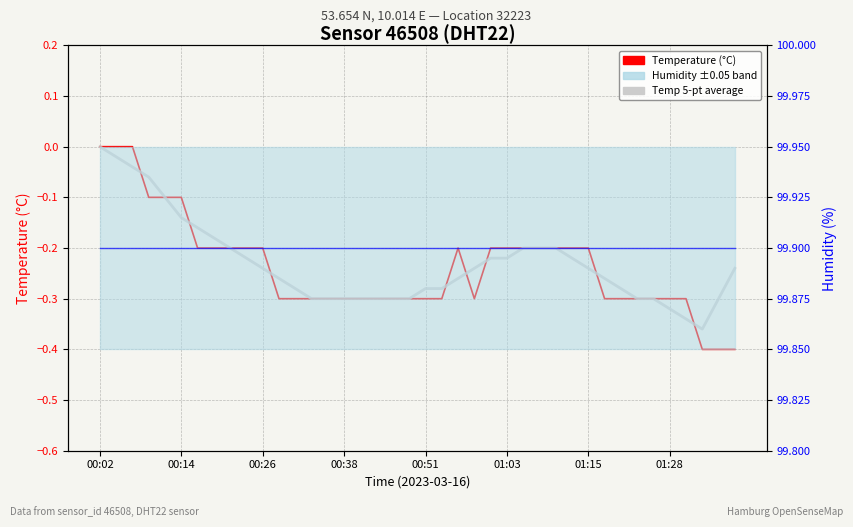

How many intersections are there between Temp 5-pt average and Temperature (°C)?

10